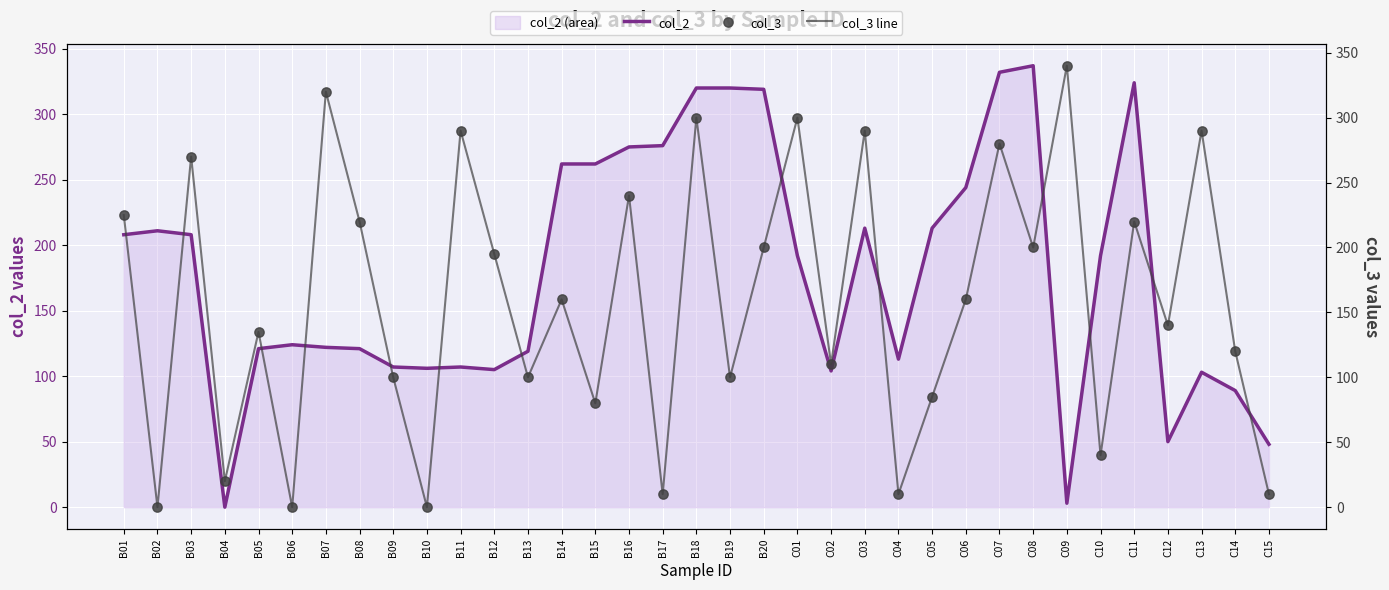

Which series has the widest spread of Y values?

col_3 line